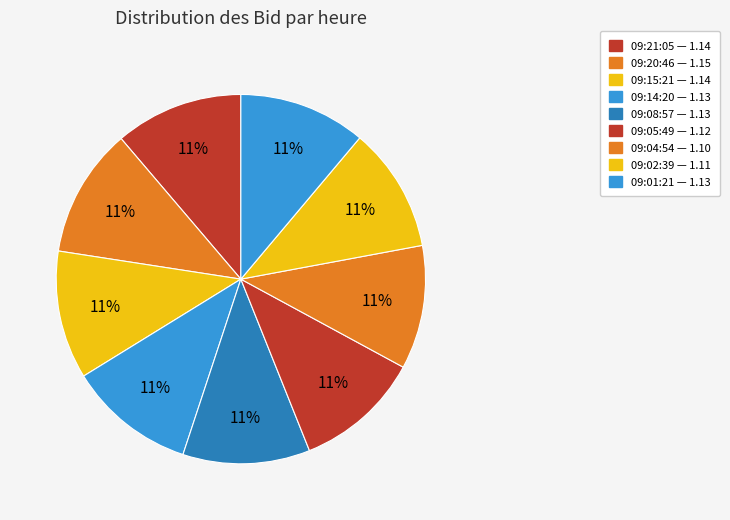

Count the number of slices in the pie.

9